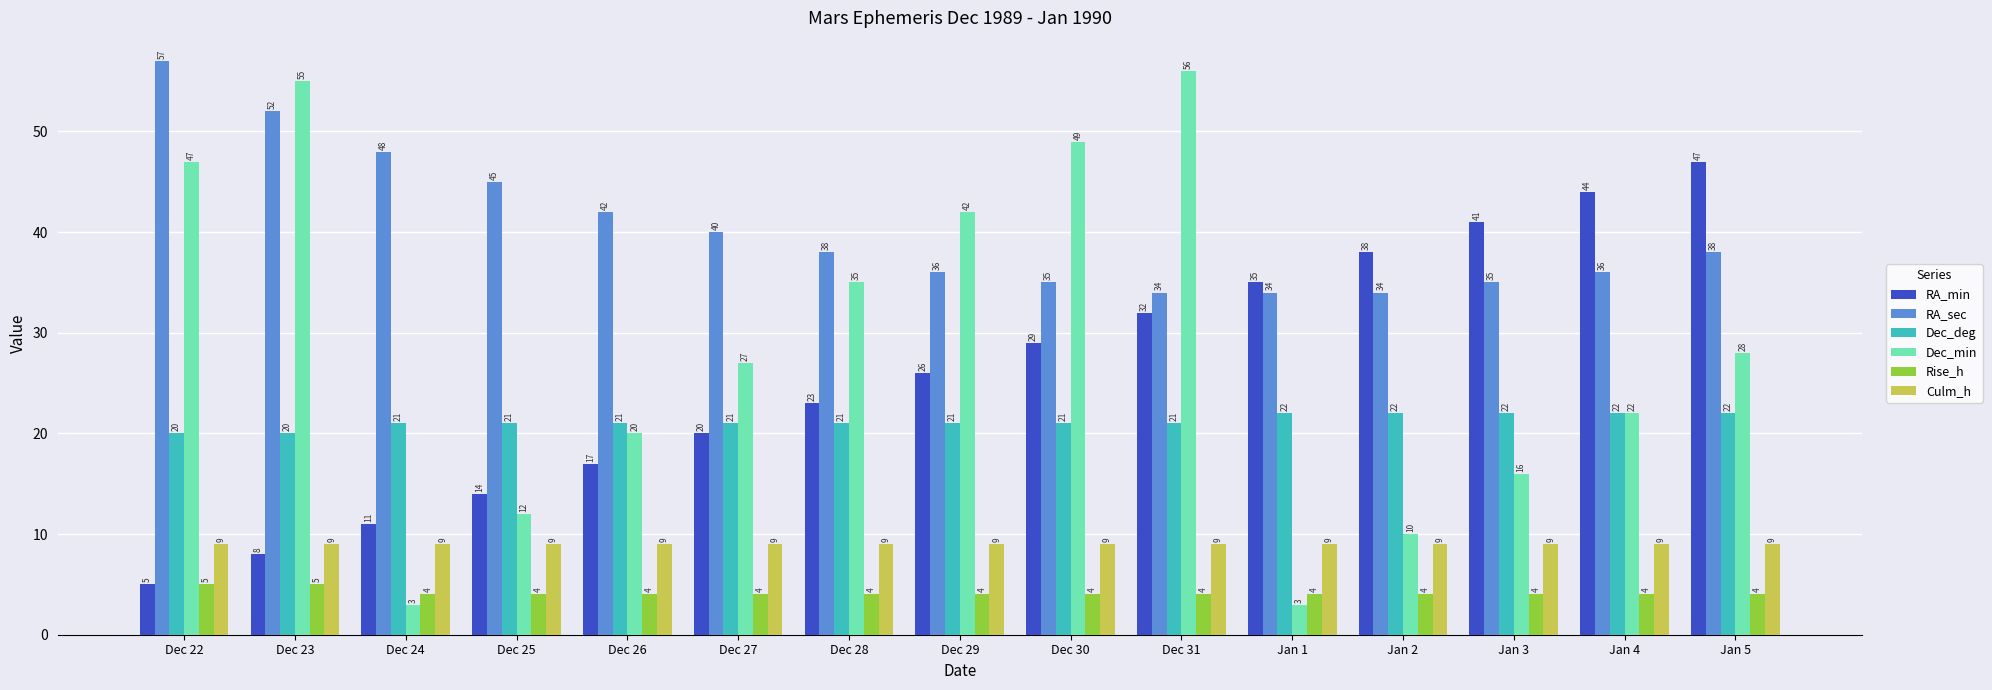

Rank the series at Jan 5 from highest to lowest value.

RA_min, RA_sec, Dec_min, Dec_deg, Culm_h, Rise_h